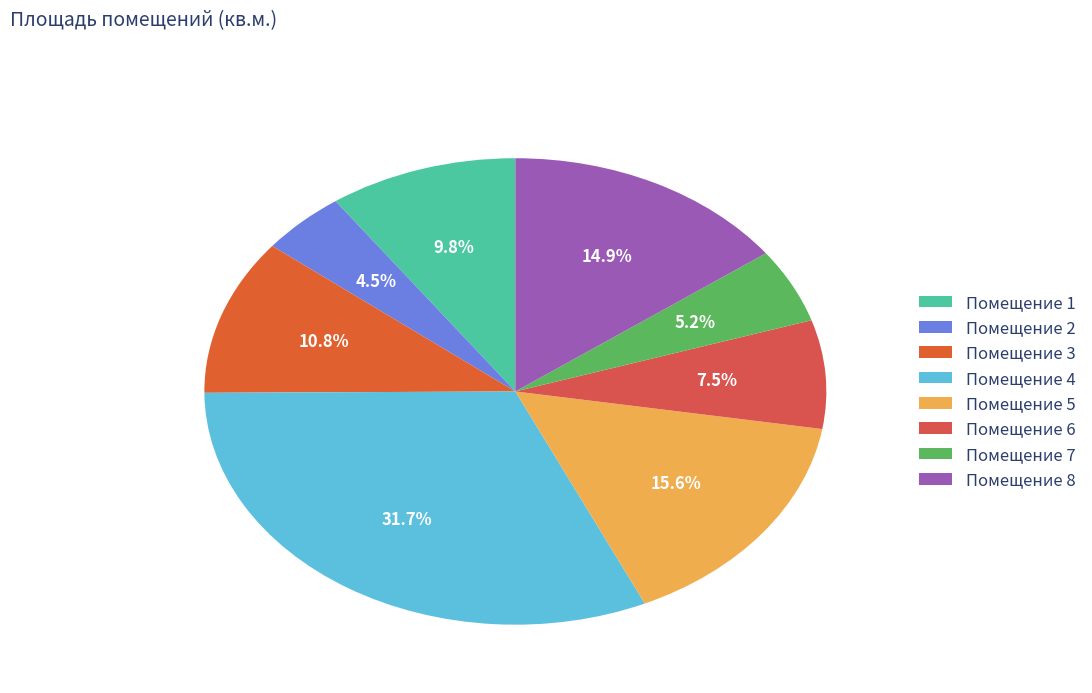

Which slice is the largest?

Помещение 4